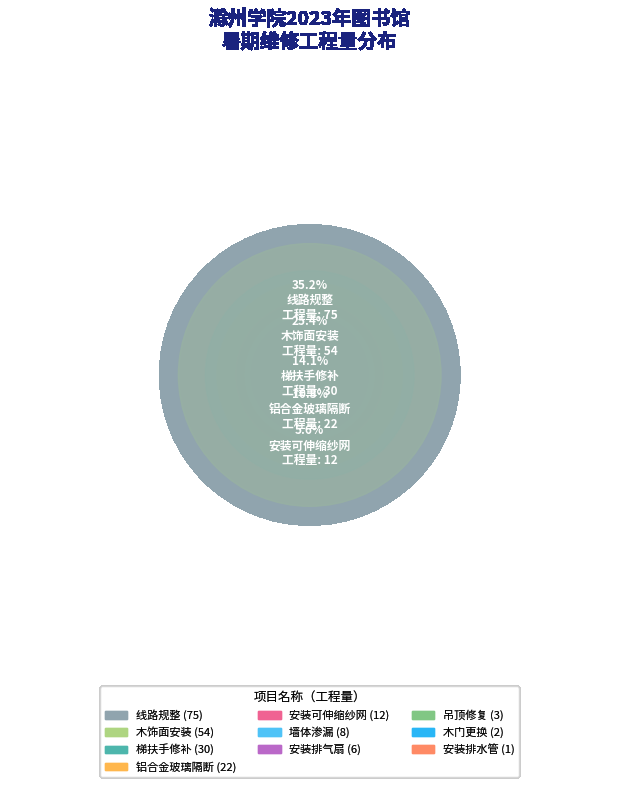

Which has a higher value, 线路规整 or 吊顶修复?

线路规整